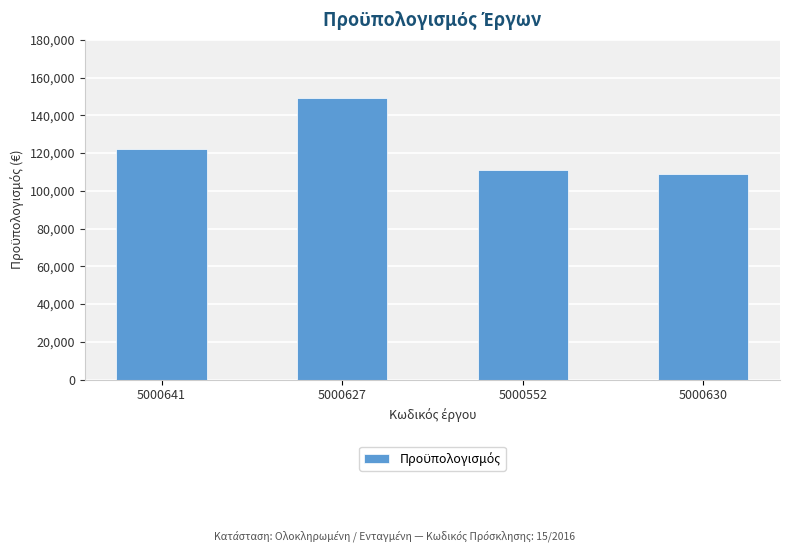

List the labels in order of value, largest first.

5000627, 5000641, 5000552, 5000630